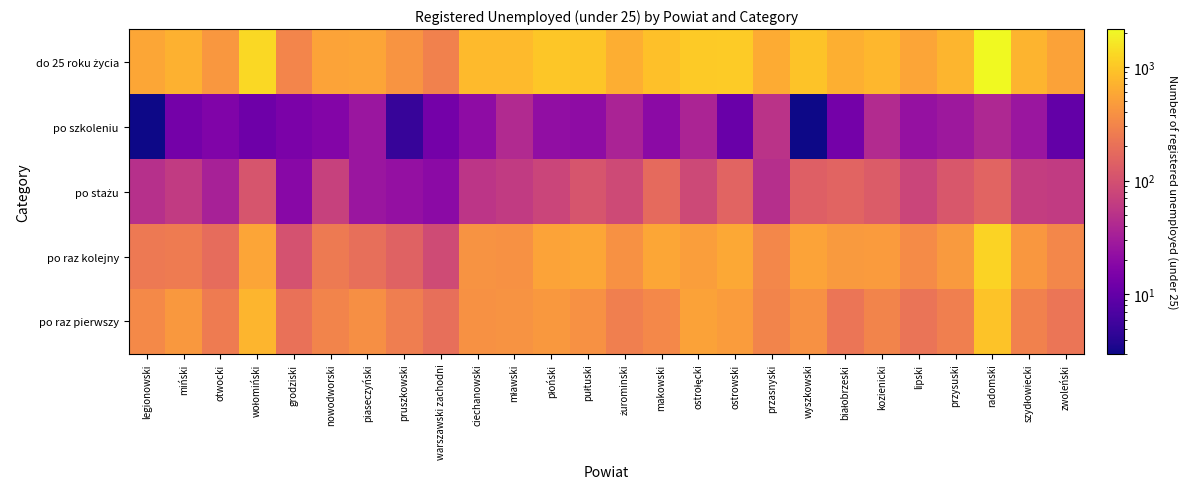

At how many categories does at least one series exceed 28?

26